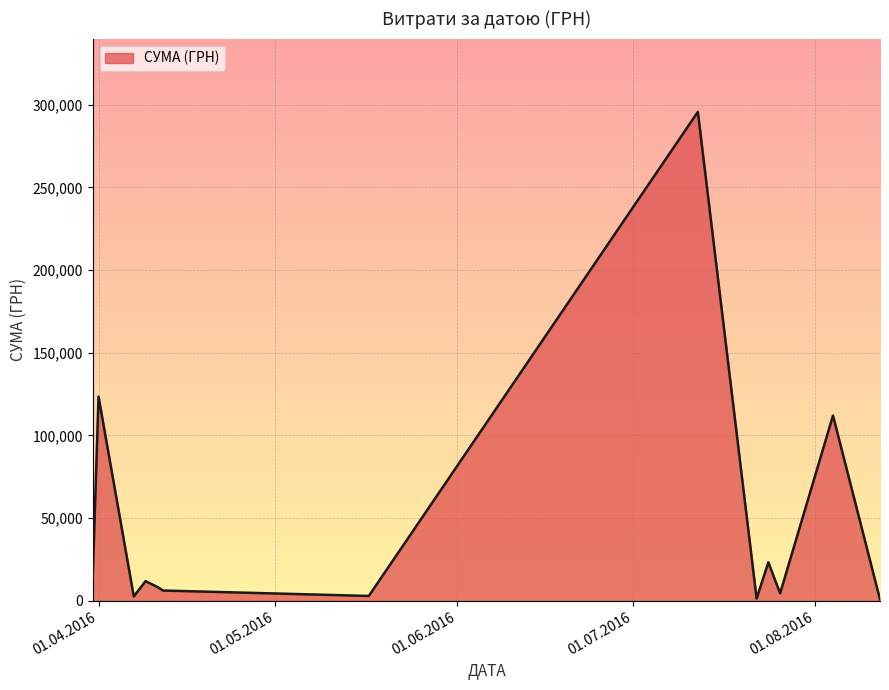

What is the difference between the maximum and minimum values?

294863.6